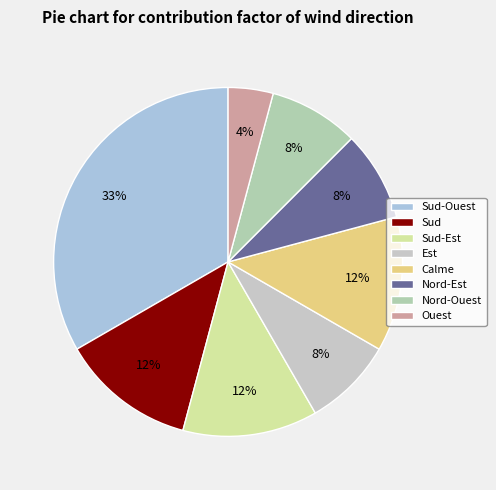

Count the number of slices in the pie.

8